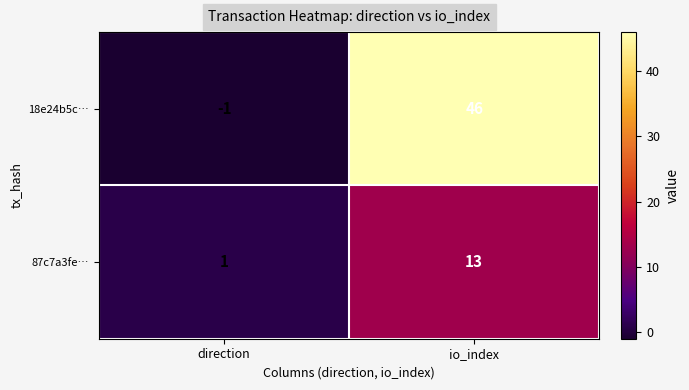

Rank the series by their average value, from lowest to highest.

87c7a3fe…, 18e24b5c…